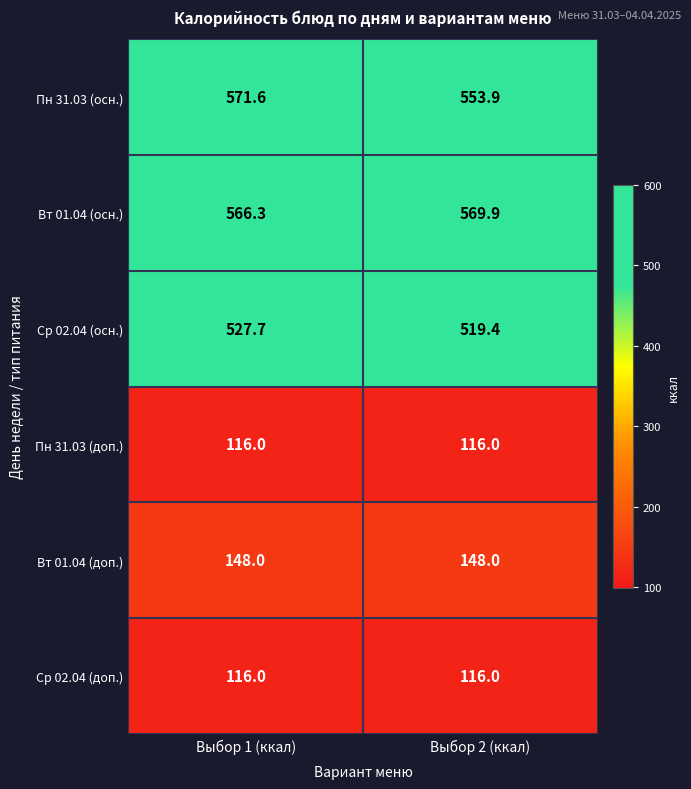

Which label corresponds to the largest value in the chart?

Выбор 1 (ккал)